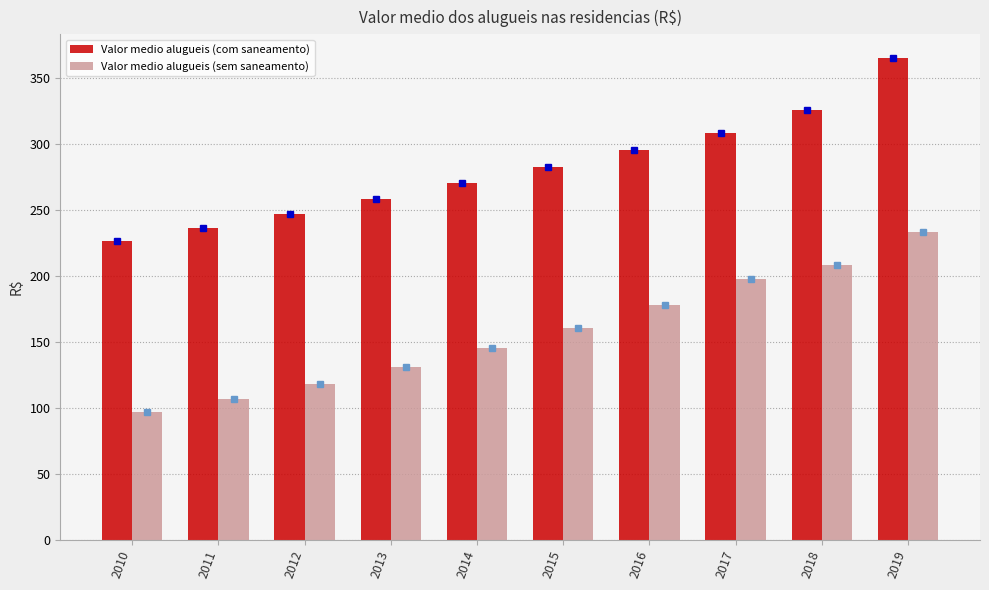

How many distinct data groups are displayed?

2